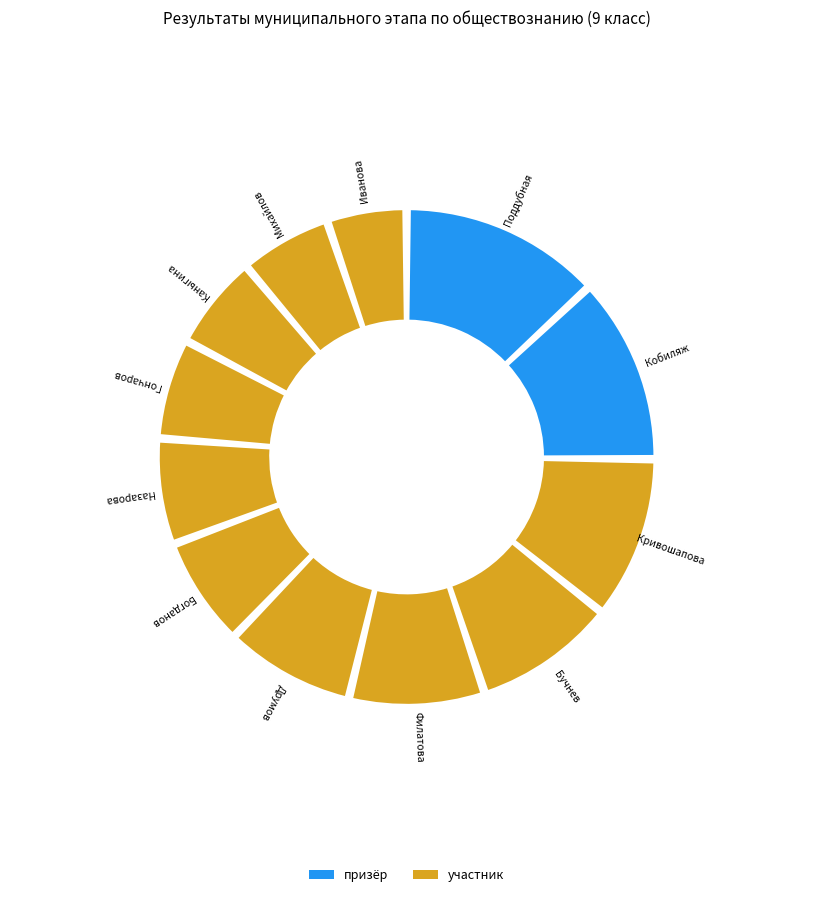

What is the total percentage of Каныгина and Михайлов?

12.1%